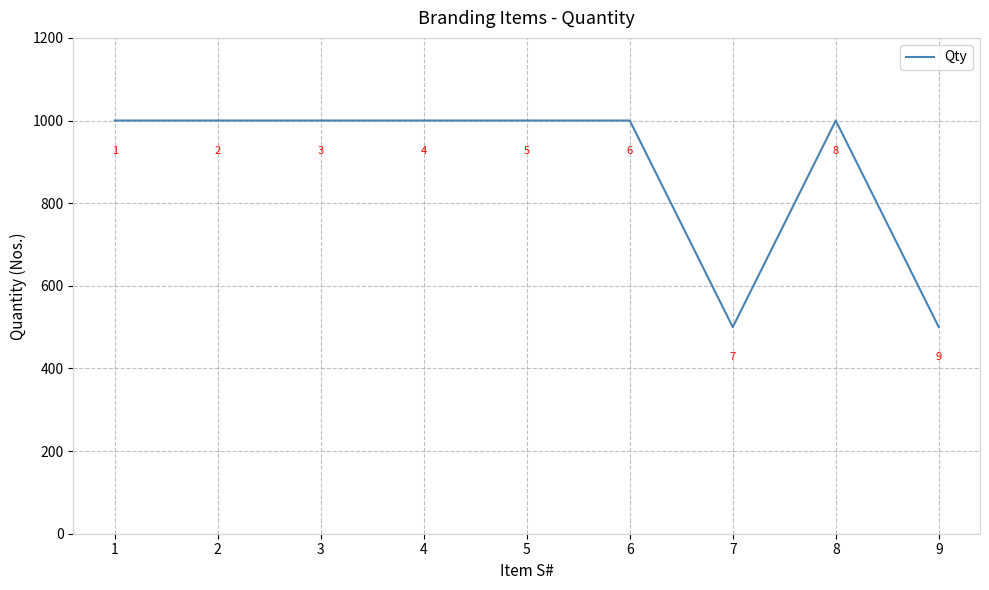

What is the change in value from 3 to 9?

-500